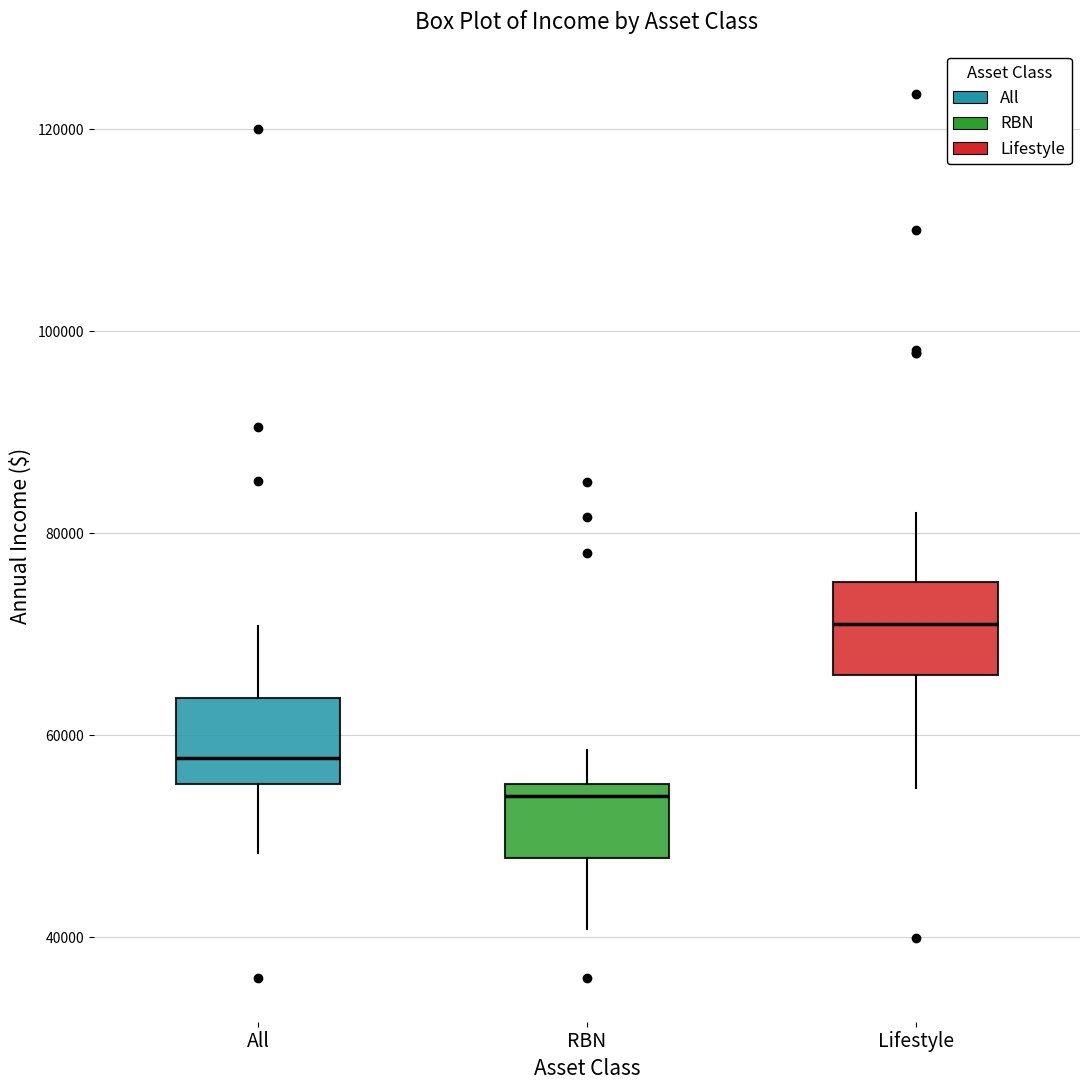

Which box's median line is the lowest?

RBN